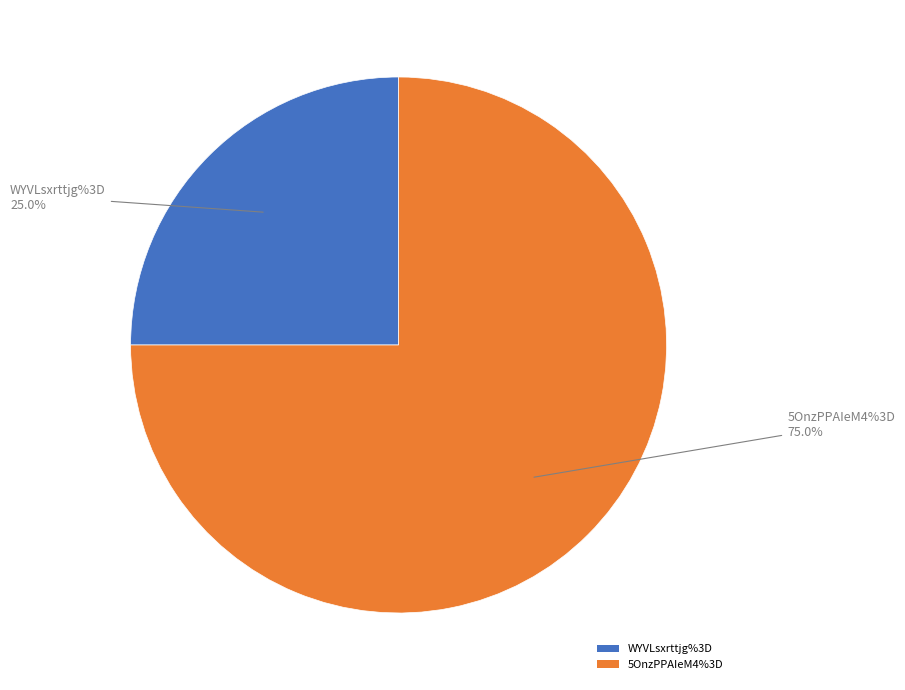

What is the ratio of the value at 5OnzPPAIeM4%3D to the value at WYVLsxrttjg%3D?

3.0